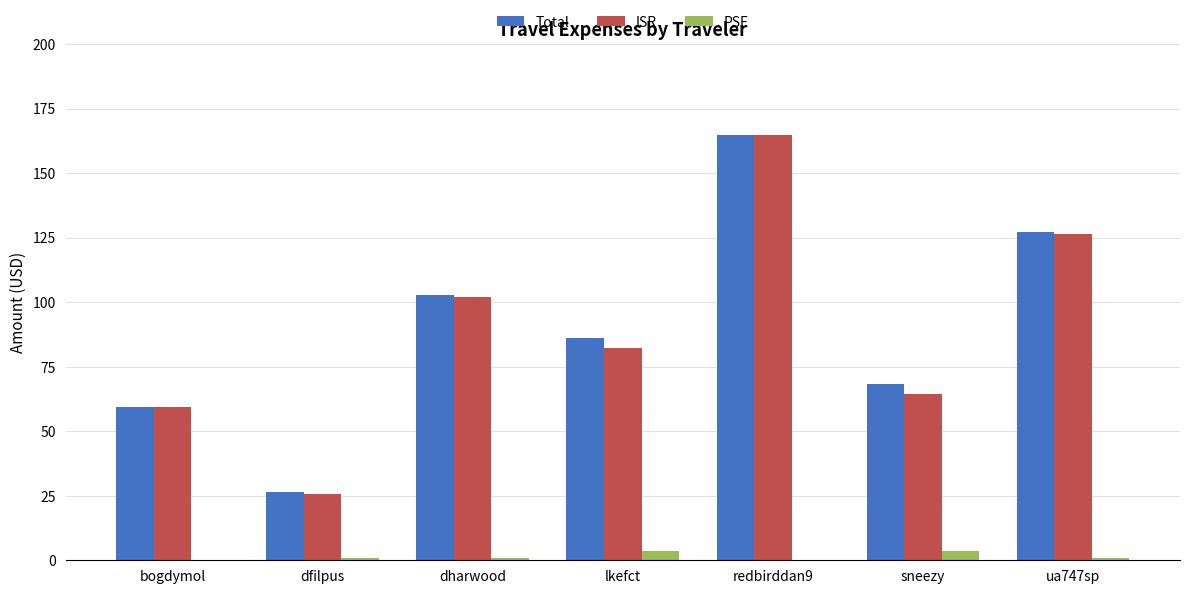

What is the total value across all series at sneezy?

136.7